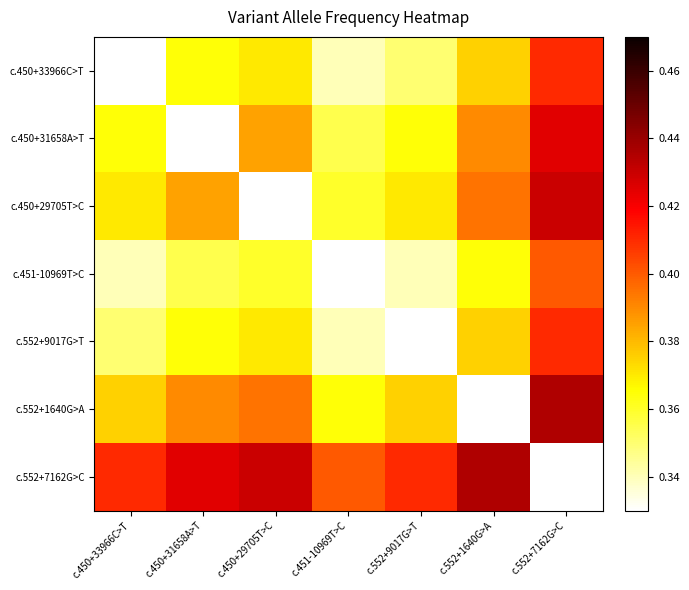

What is the total value across all series at c.450+29705T>C?

2.6